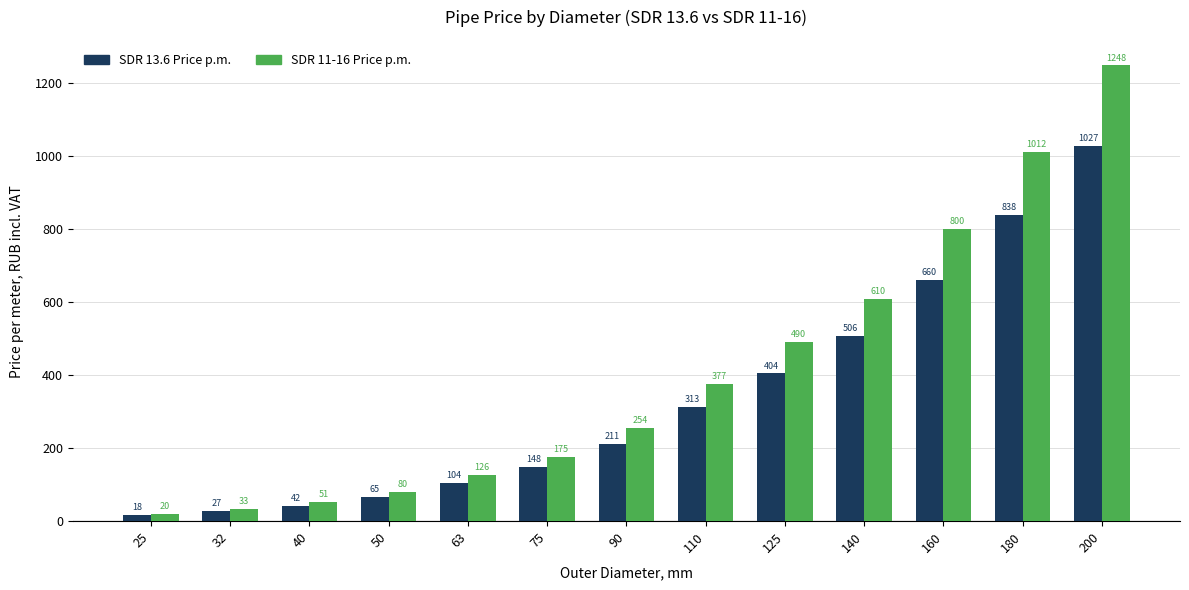

Is it true that SDR 11-16 Price p.m. equals 584.8 at 110?

False